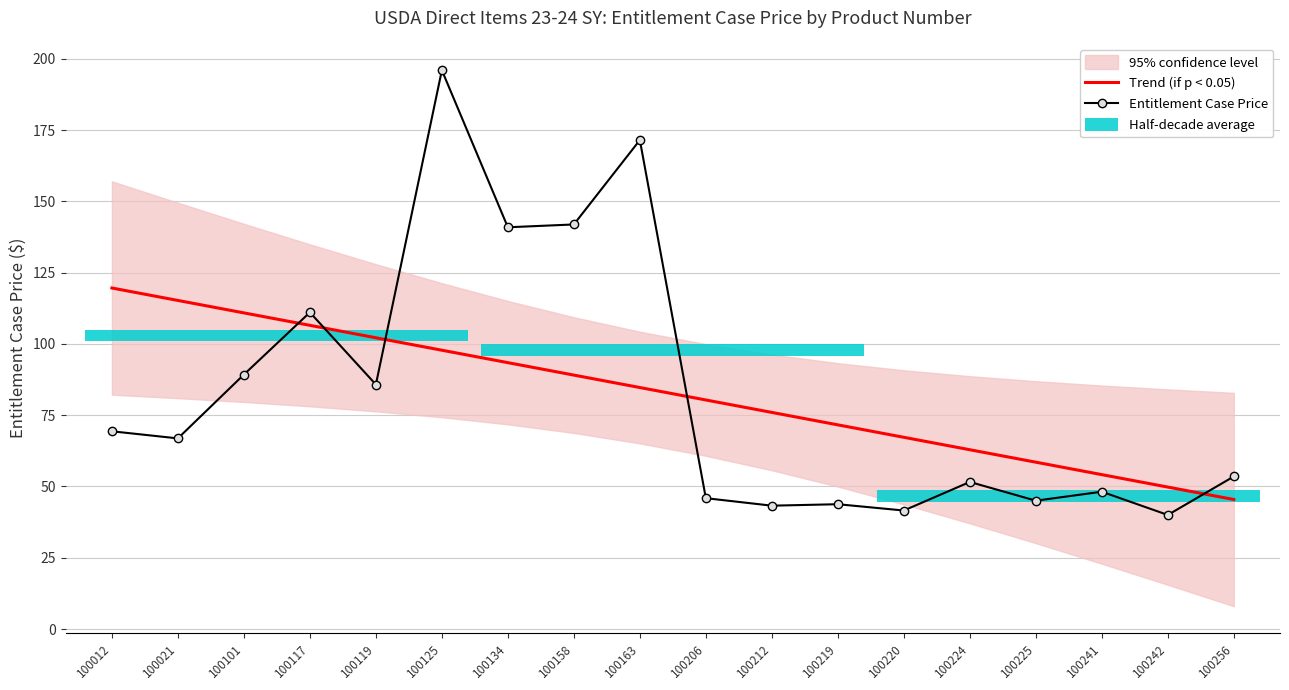

Between 100219 and 100241, which is larger?

100219